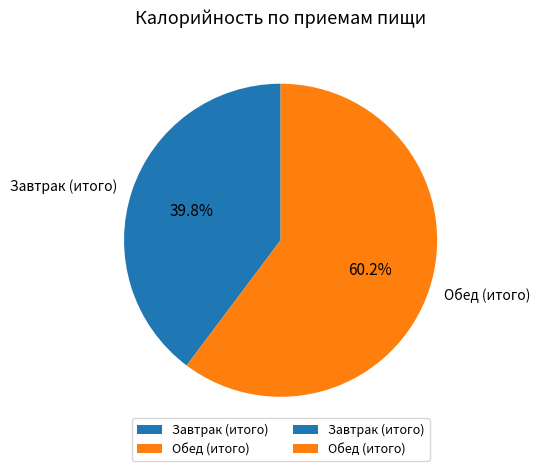

The Обед (итого) slice represents 60% of the pie. True or false?

True